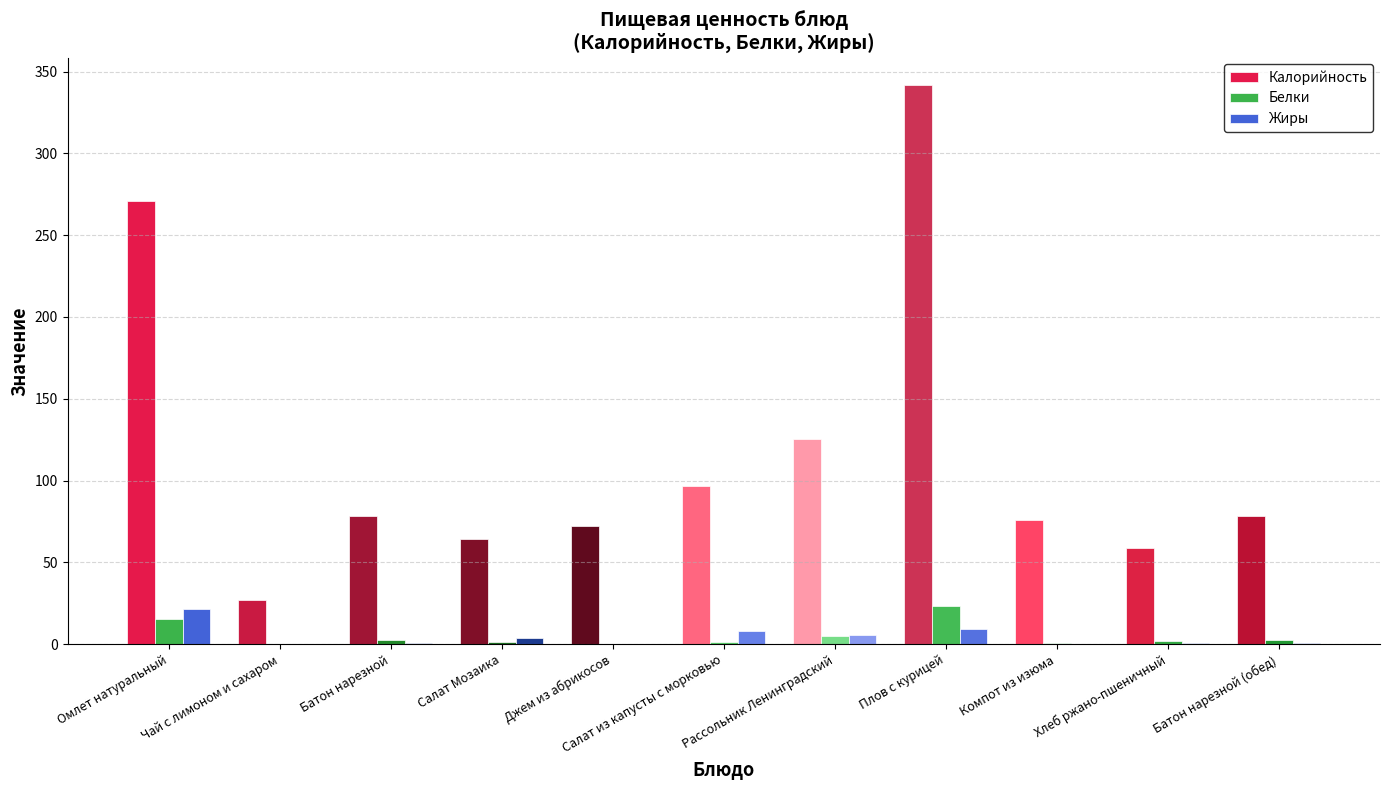

Rank the series at Батон нарезной from highest to lowest value.

Калорийность, Белки, Жиры